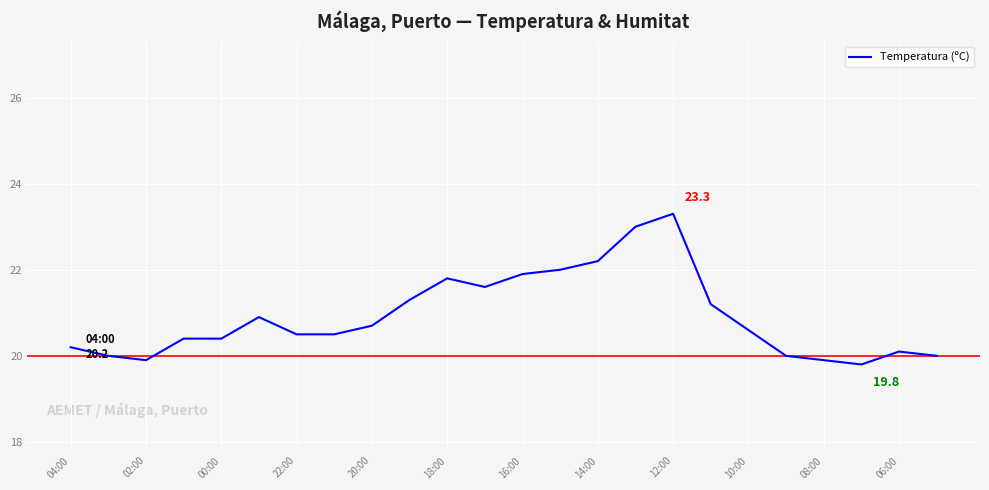

Is this an area chart (filled region under the line)?

No